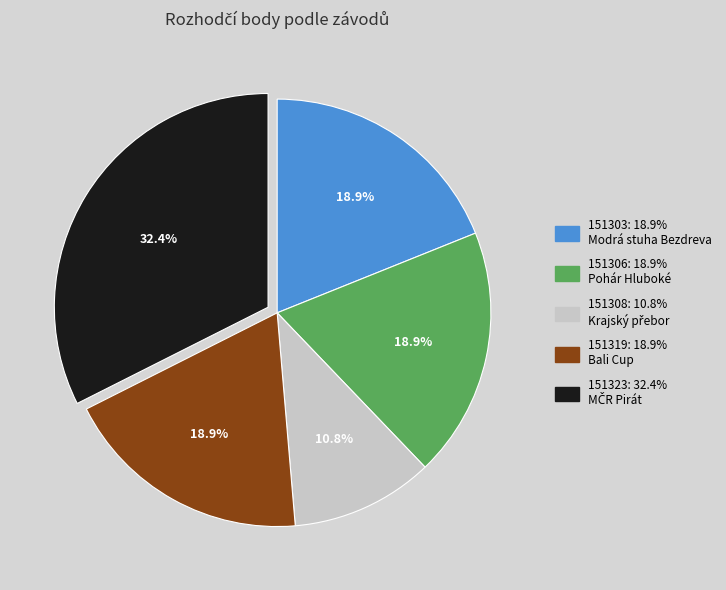

Which has a higher value, 151319 or 151308?

151319